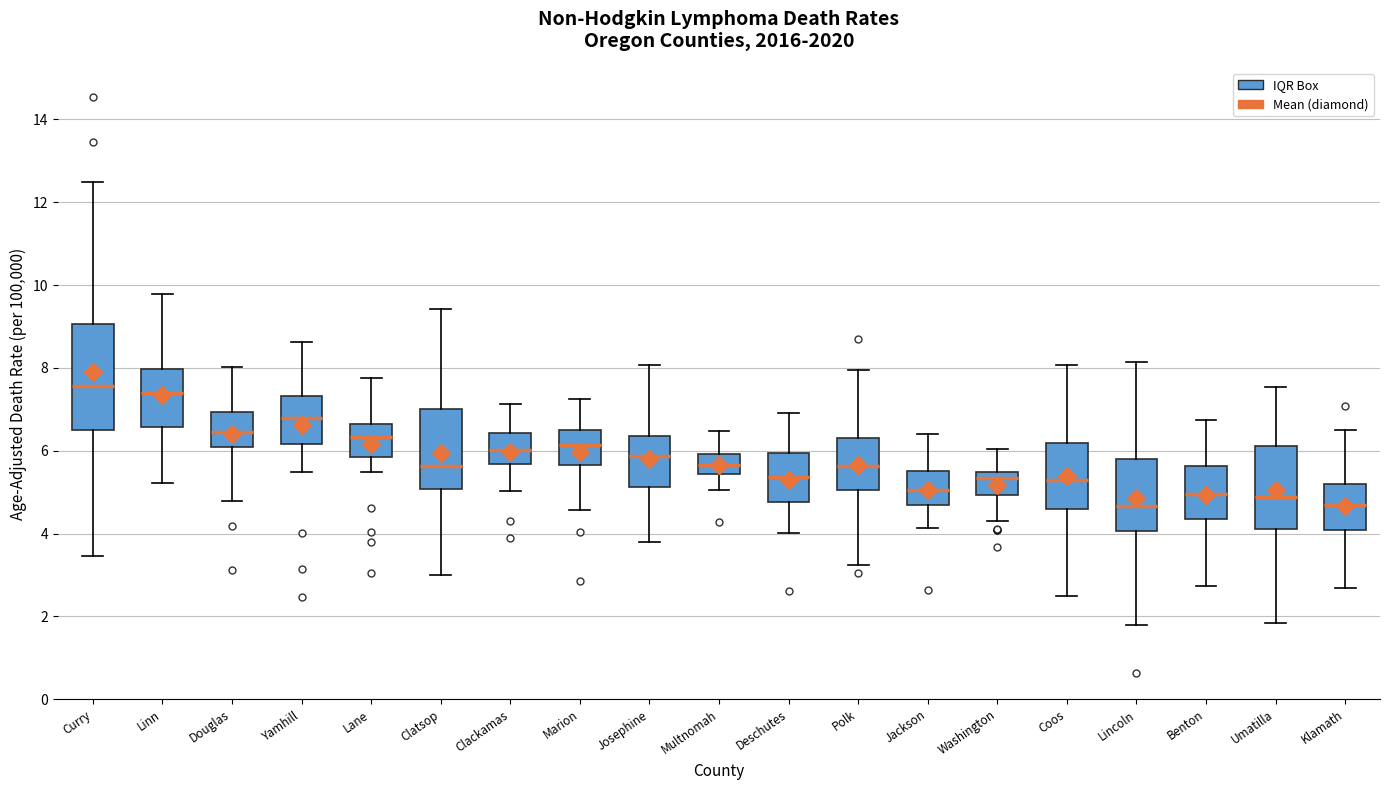

Reading left to right, read every box against the y-axis: the position of its median line, the range the box covers, and the ends of its whiskers. The values are not printed on the chart, so give them approximately, as read against the axis.

Curry: median 7.6, box 6.4 to 9.0, whiskers 3.4 to 12.4
Linn: median 7.4, box 6.6 to 8.0, whiskers 5.2 to 9.8
Douglas: median 6.4, box 6.0 to 7.0, whiskers 4.8 to 8.0
Yamhill: median 6.8, box 6.2 to 7.4, whiskers 5.4 to 8.6
Lane: median 6.4, box 5.8 to 6.6, whiskers 5.4 to 7.8
Clatsop: median 5.6, box 5.0 to 7.0, whiskers 3.0 to 9.4
Clackamas: median 6.0, box 5.6 to 6.4, whiskers 5.0 to 7.2
Marion: median 6.2, box 5.6 to 6.4, whiskers 4.6 to 7.2
Josephine: median 5.8, box 5.2 to 6.4, whiskers 3.8 to 8.0
Multnomah: median 5.6, box 5.4 to 6.0, whiskers 5.0 to 6.4
Deschutes: median 5.4, box 4.8 to 6.0, whiskers 4.0 to 7.0
Polk: median 5.6, box 5.0 to 6.2, whiskers 3.2 to 8.0
Jackson: median 5.0, box 4.6 to 5.6, whiskers 4.2 to 6.4
Washington: median 5.4 (just below the box's upper edge), box 5.0 to 5.4, whiskers 4.2 to 6.0
Coos: median 5.4, box 4.6 to 6.2, whiskers 2.4 to 8.0
Lincoln: median 4.6, box 4.0 to 5.8, whiskers 1.8 to 8.2
Benton: median 5.0, box 4.4 to 5.6, whiskers 2.8 to 6.8
Umatilla: median 4.8, box 4.2 to 6.2, whiskers 1.8 to 7.6
Klamath: median 4.6, box 4.0 to 5.2, whiskers 2.6 to 6.4